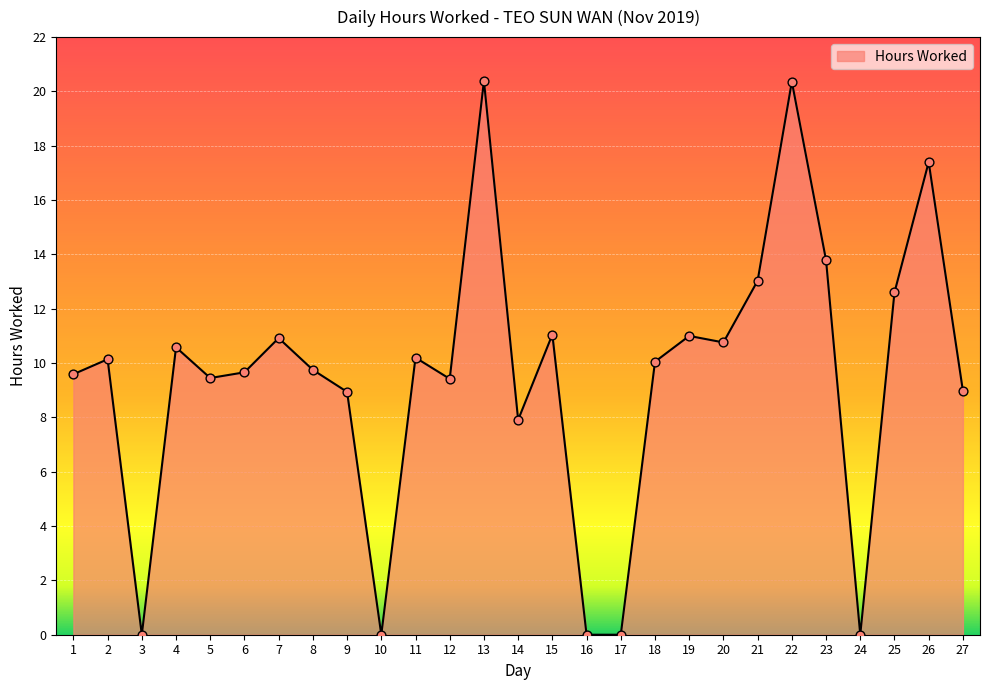

Between 12 and 9, which is larger?

12